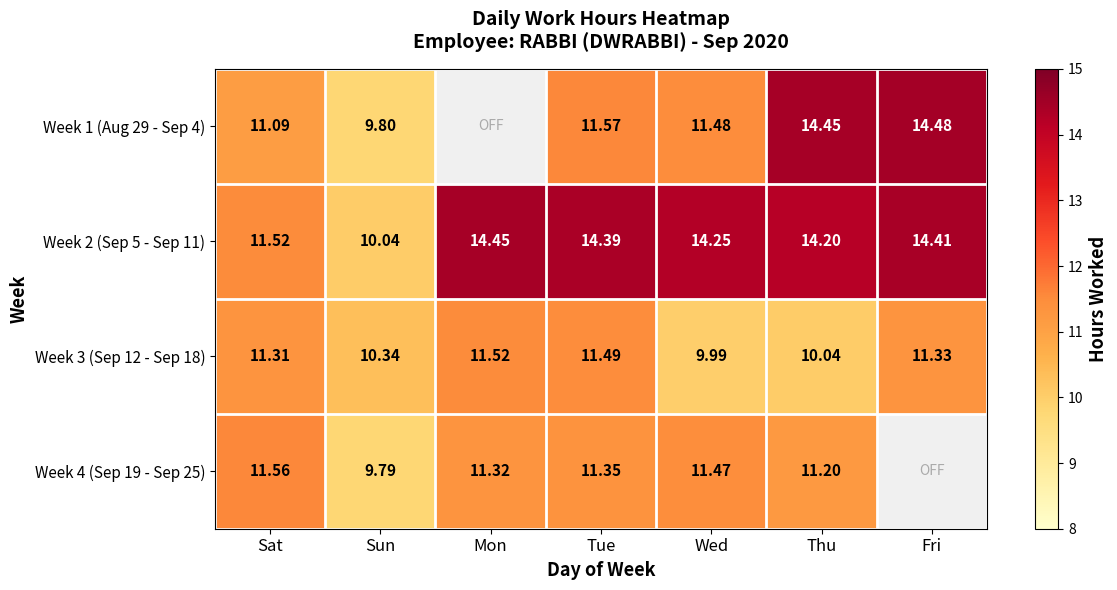

Rank the categories by Week 2 (Sep 5 - Sep 11) value from lowest to highest.

Sun, Sat, Thu, Wed, Tue, Fri, Mon